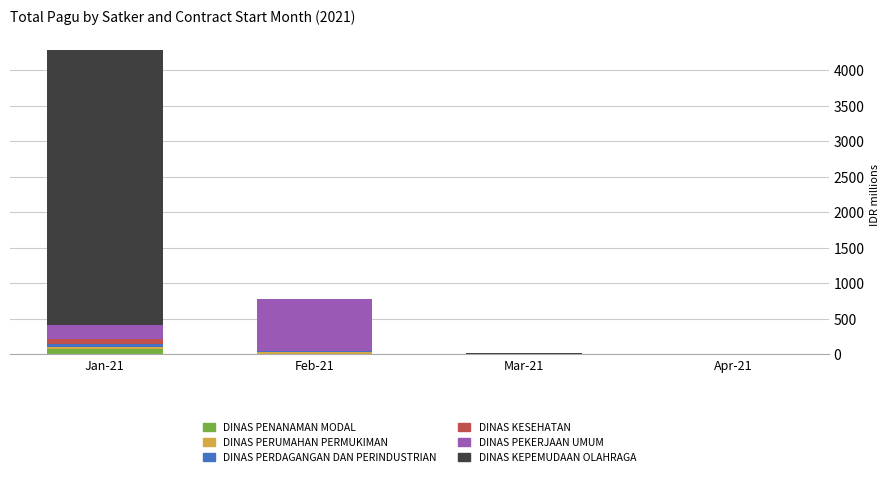

At which category is the sum across all series the highest?

Jan-21